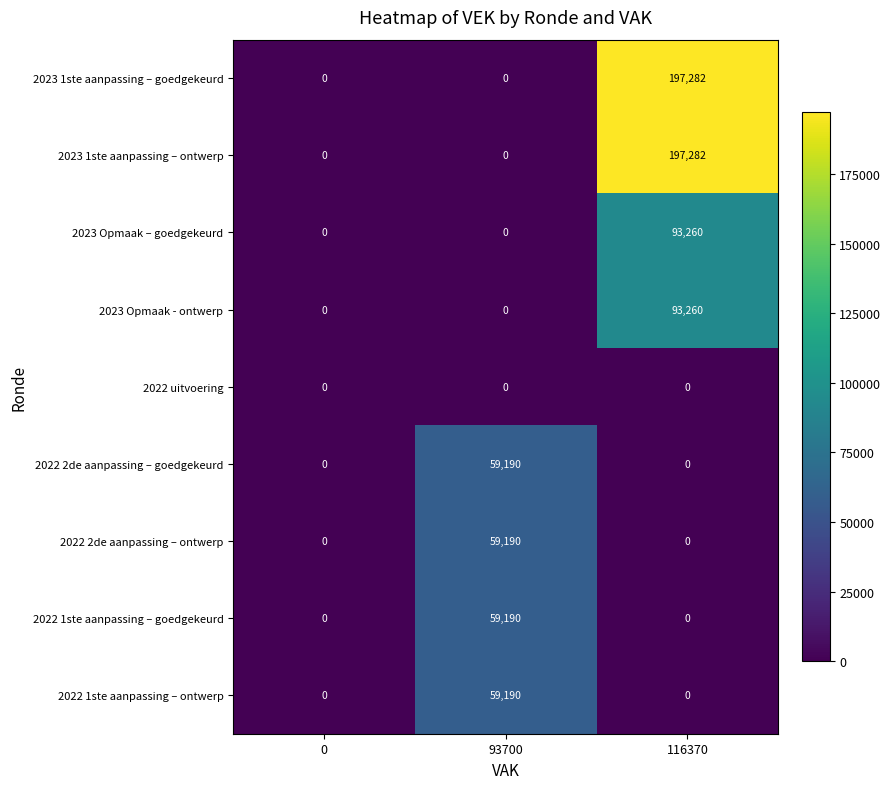

How many data points does each series have?

3